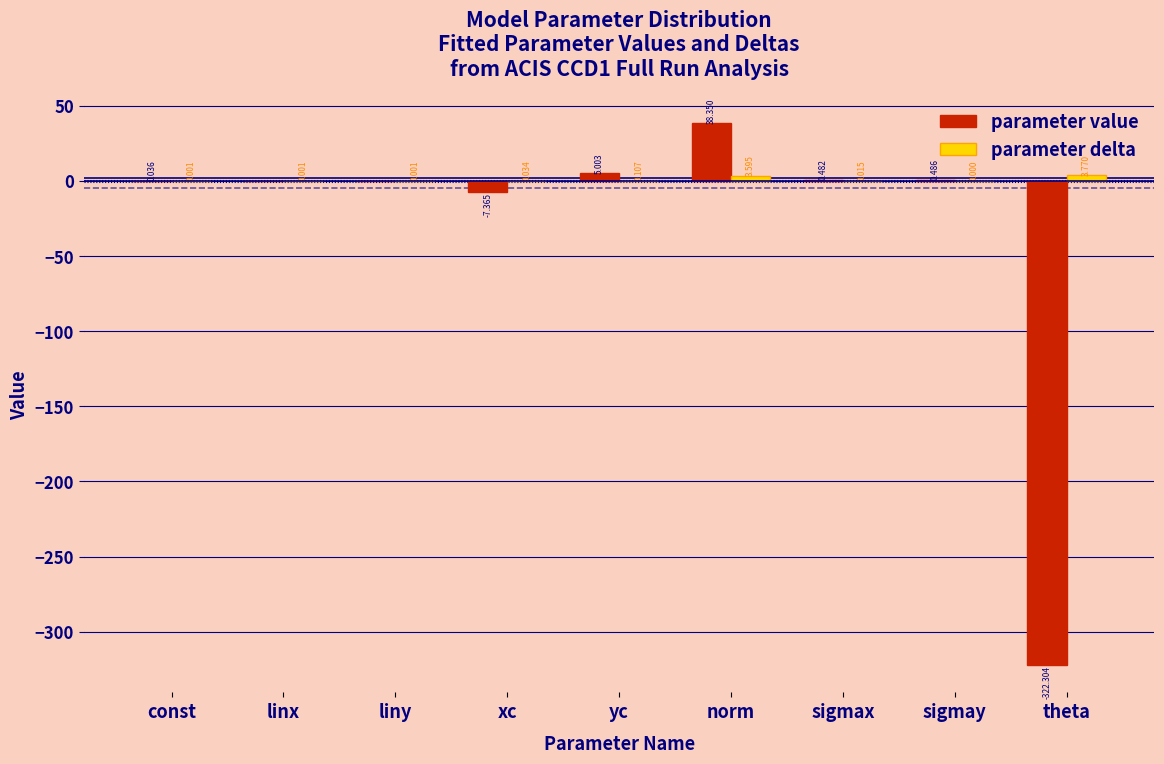

Between linx and liny, which series saw the biggest shift?

parameter value